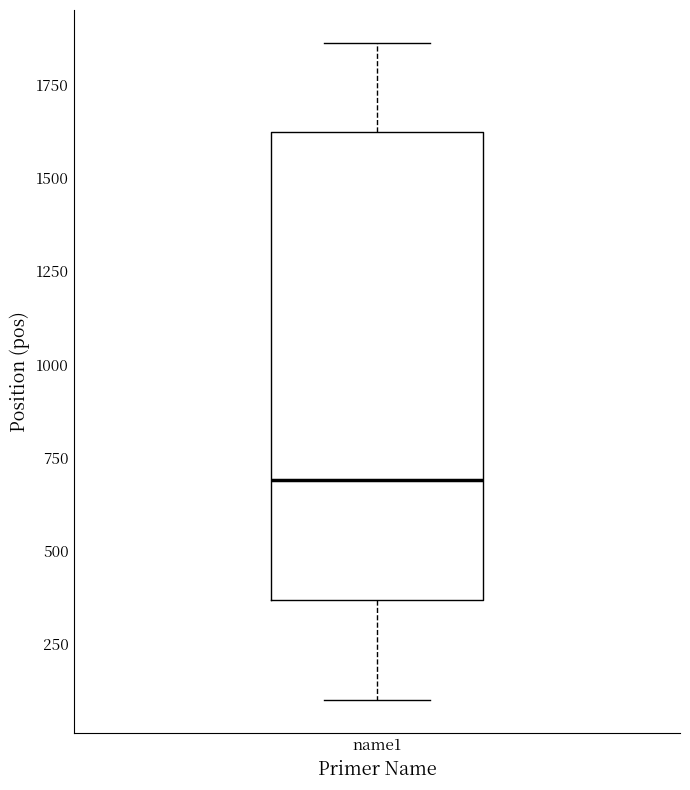

Where is the lower edge of the box for name1 on the y-axis? The values are not printed on the chart, so give them approximately, as read against the axis.

350